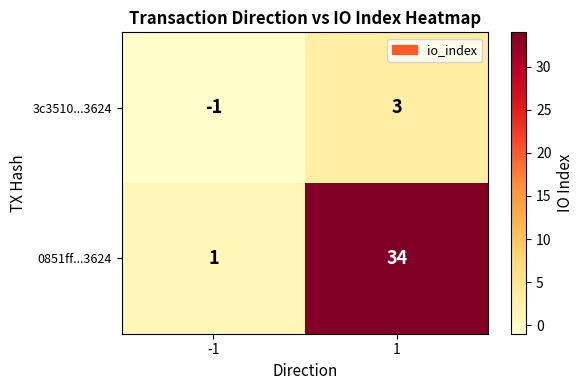

What is the greatest value displayed?

34